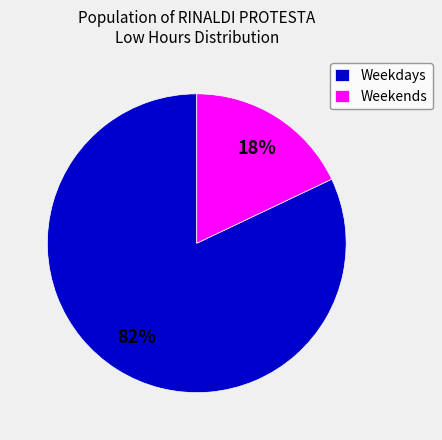

Does any single category account for the majority?

Yes